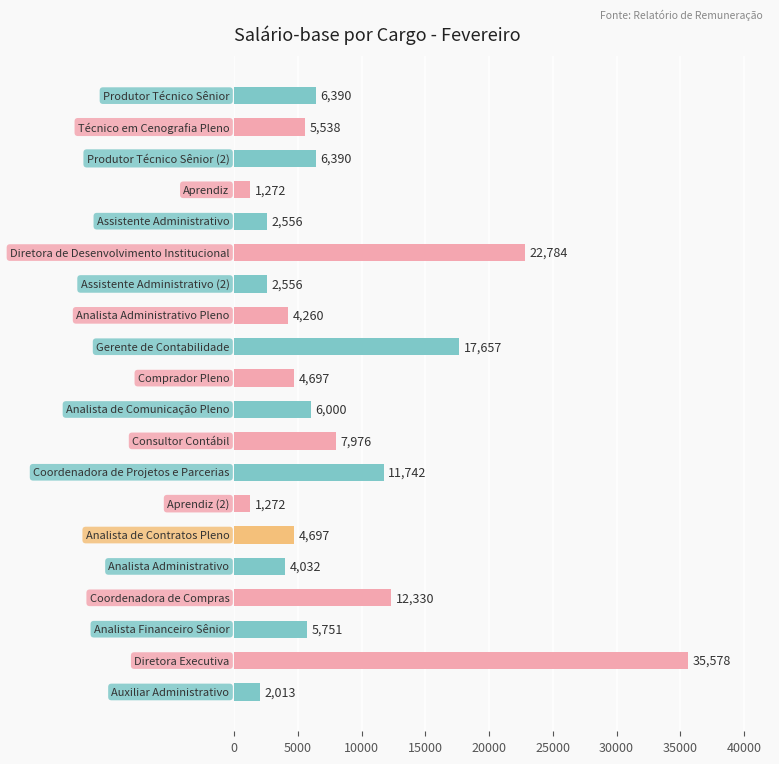

Reading bottom to top, what are all the values shown in this chart?

2013	35578	5751	12330	4032	4697	1272	11742	7976	6000	4697	17657	4260	2556	22784	2556	1272	6390	5538	6390